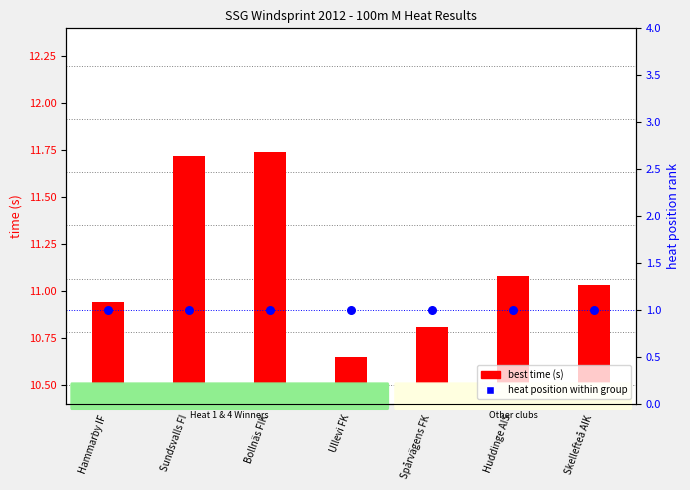

Which series contains the lowest Y value?

heat position